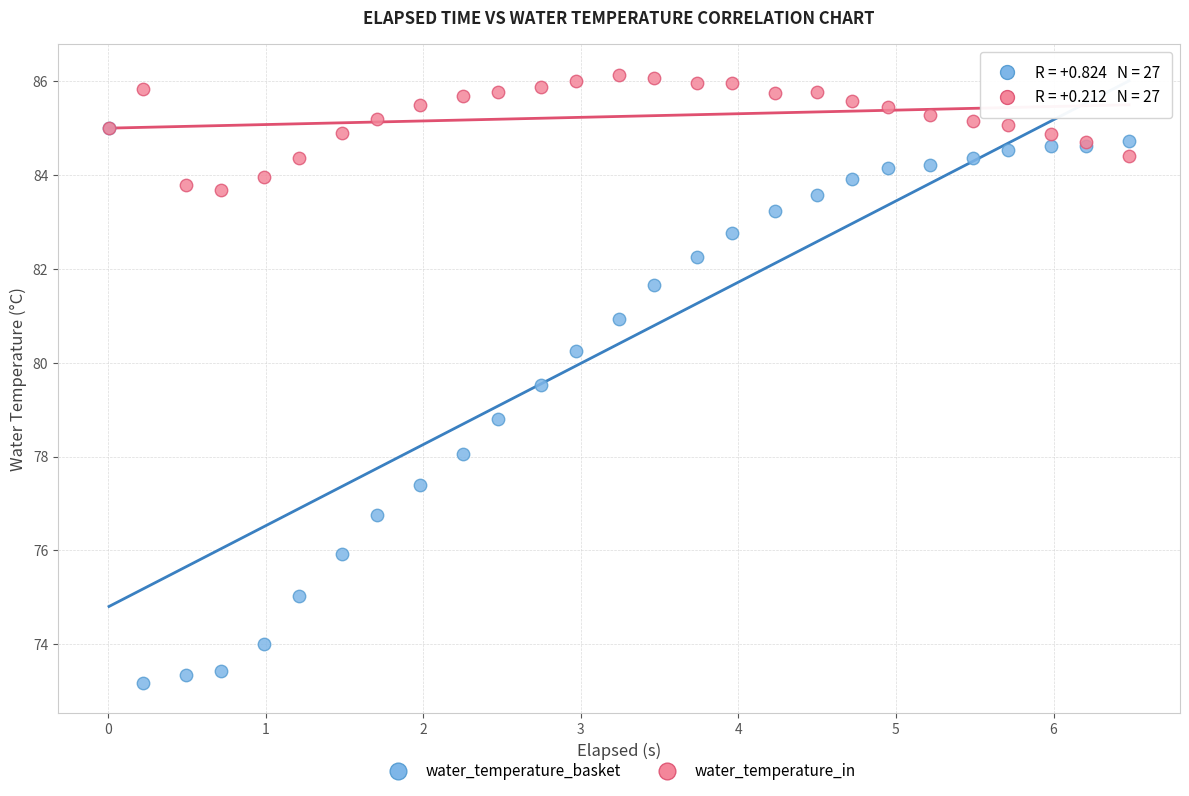

Which series has the largest Y range (max minus min)?

water_temperature_basket